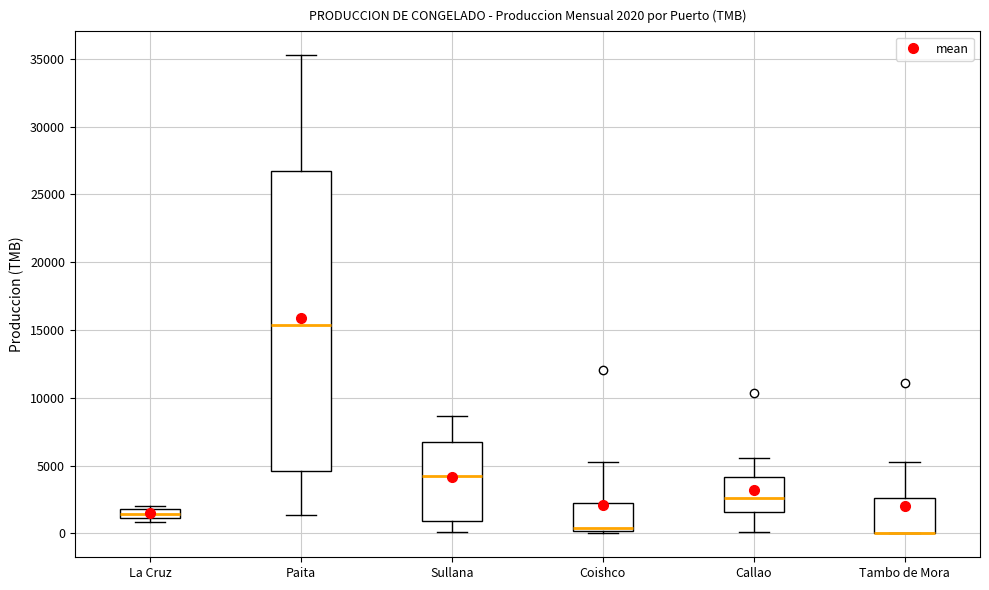

Which box is the tallest, from its lower edge to its upper edge?

Paita